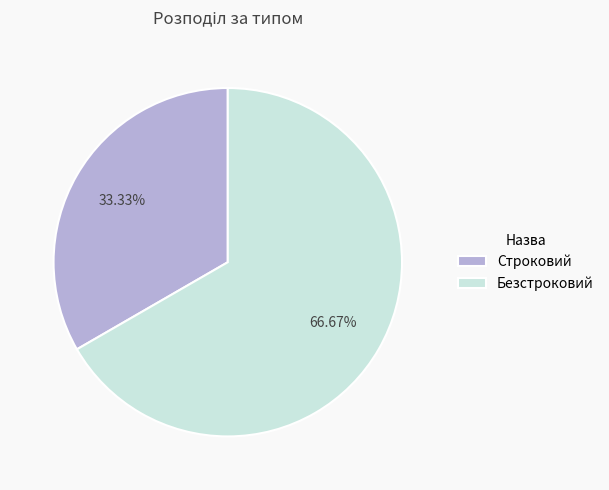

How many segments does this pie chart have?

2